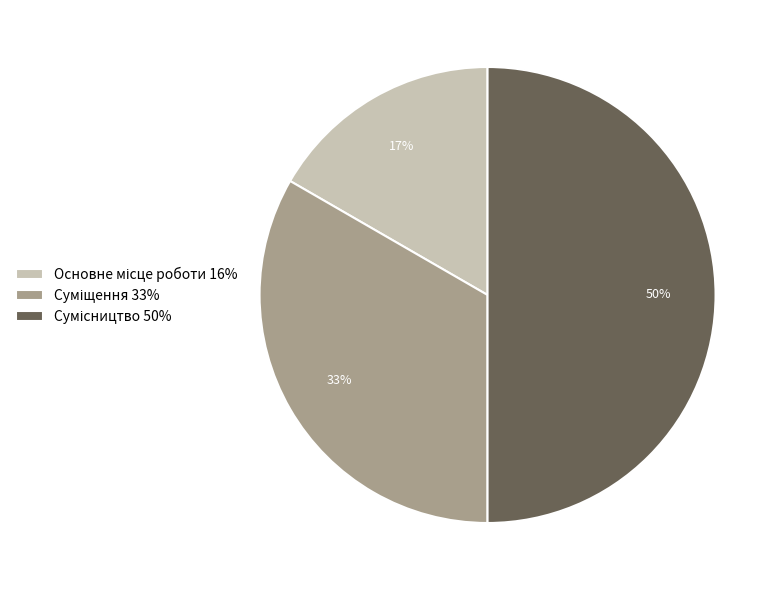

To the nearest percent, what is the difference between the largest and smallest slice percentages?

33%